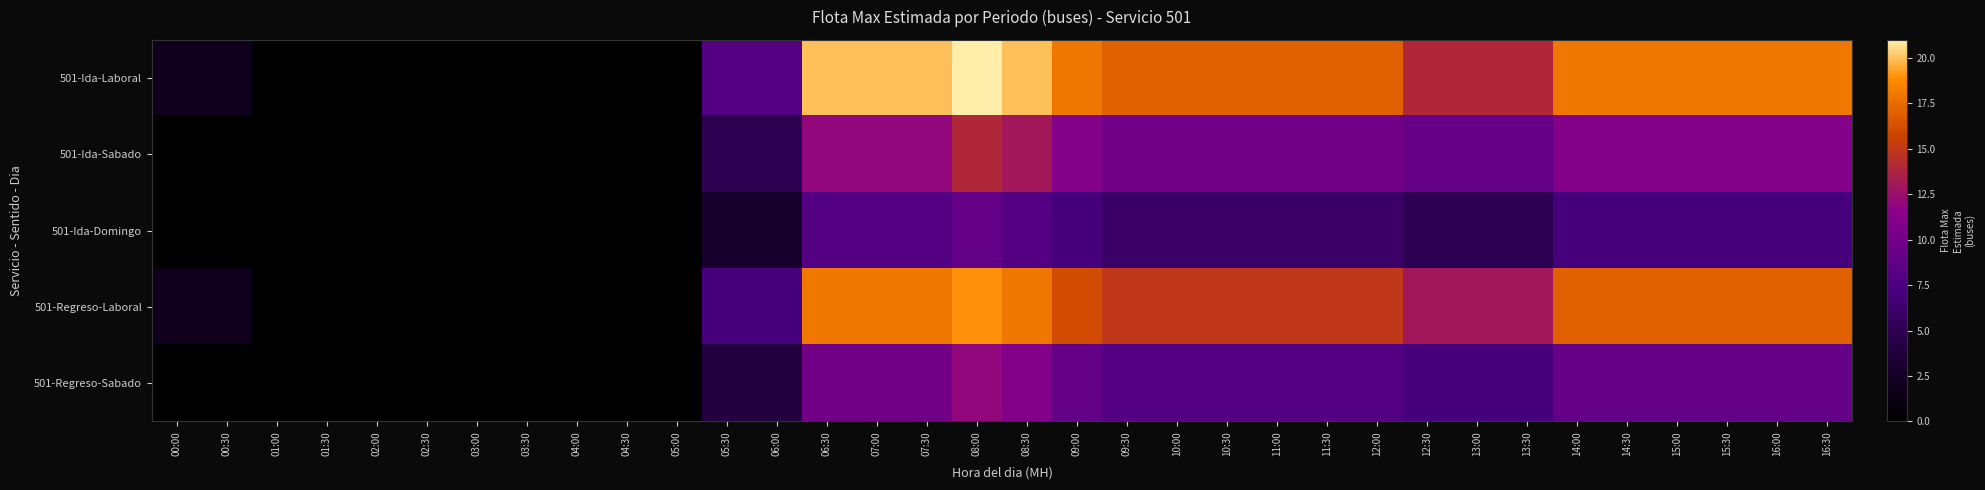

Rank the series by their maximum value, from lowest to highest.

501-Ida-Domingo, 501-Regreso-Sabado, 501-Ida-Sabado, 501-Regreso-Laboral, 501-Ida-Laboral